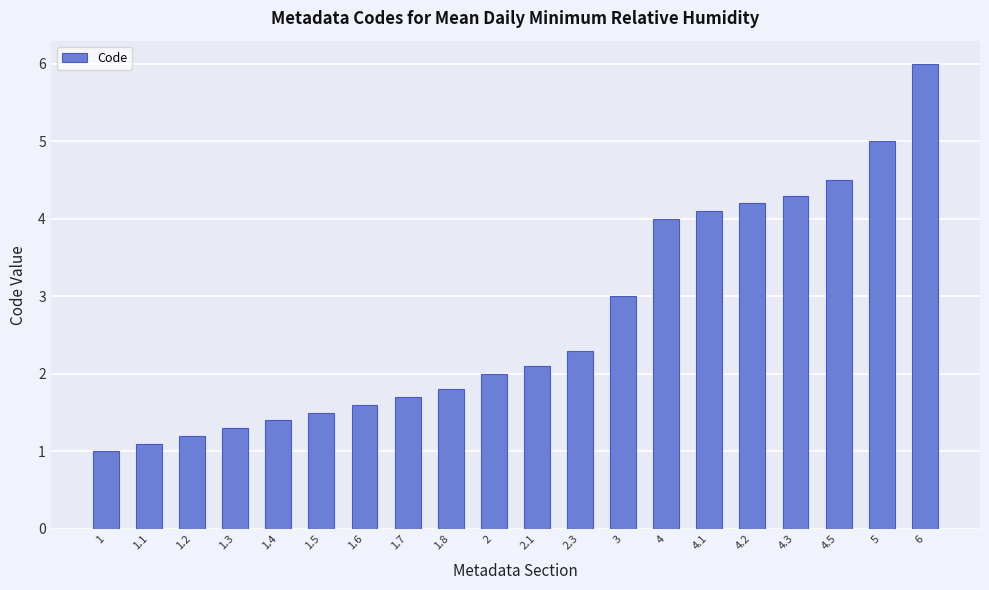

The value at 4.5 is 2.4. True or false?

False